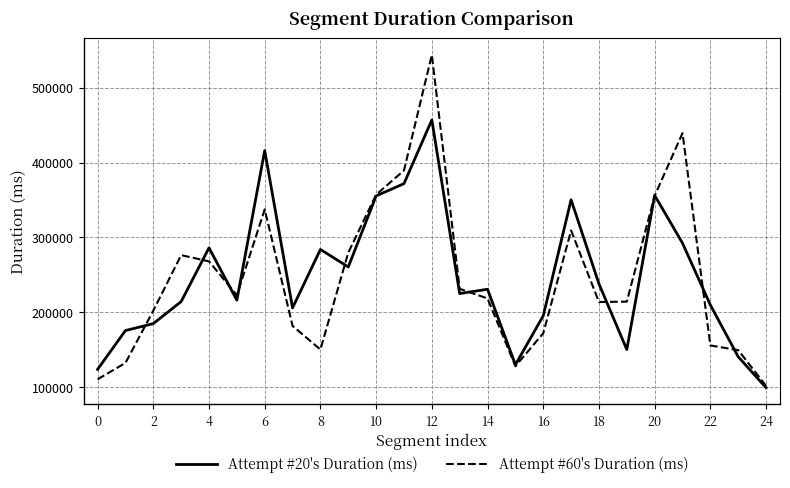

Which series has the largest range (max minus min)?

Attempt #60's Duration (ms)